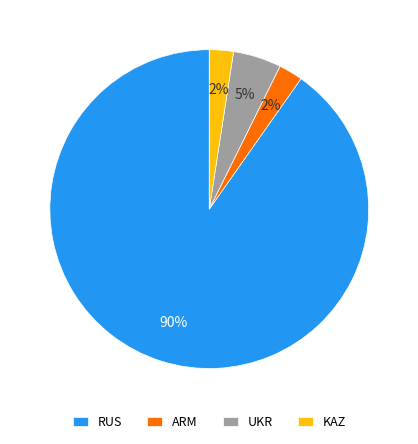

Is it true that RUS is 75% of the pie?

False